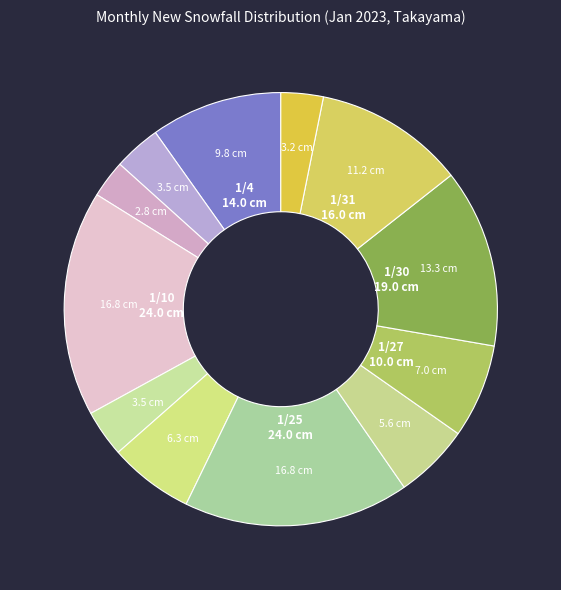

Count the number of slices in the pie.

12